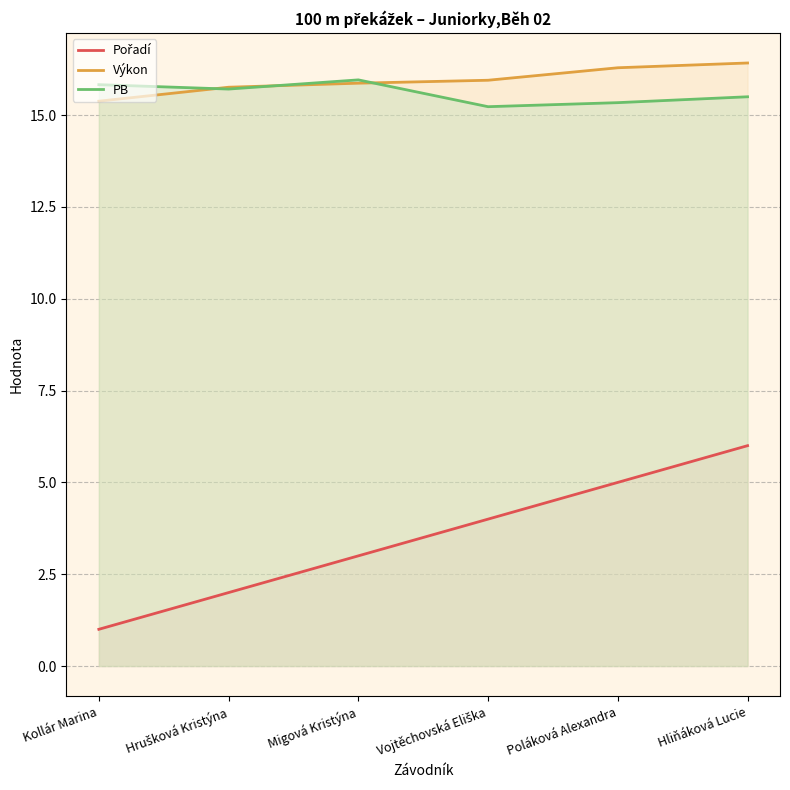

What is the spread (max minus min) of values at Hliňáková Lucie?

10.4